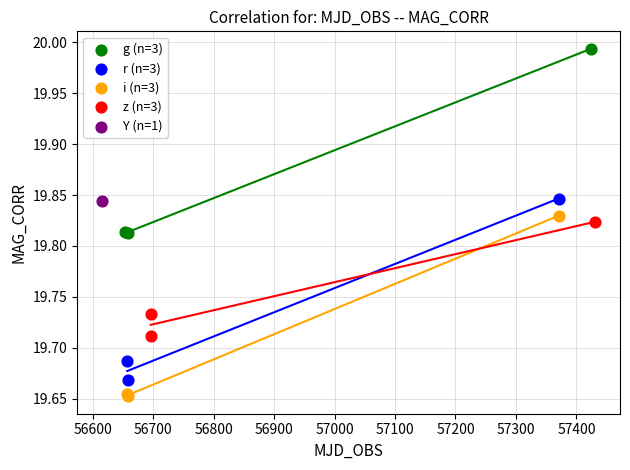

Which series contains the highest Y value?

g (n=3)